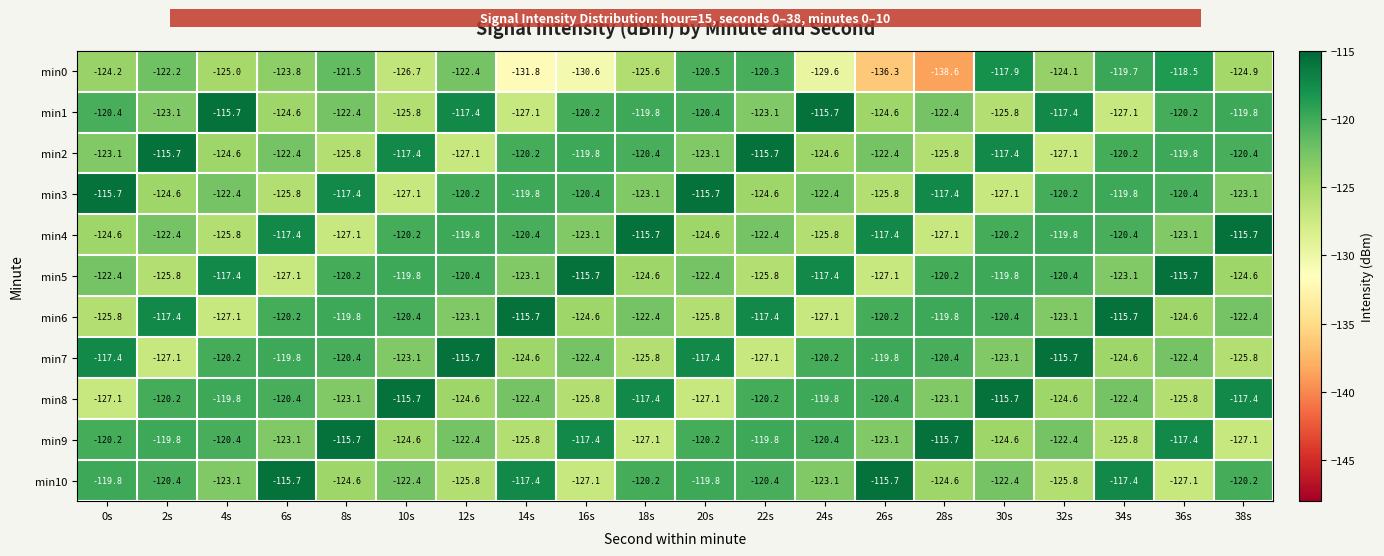

At which label is min0 closest to -128?

10s